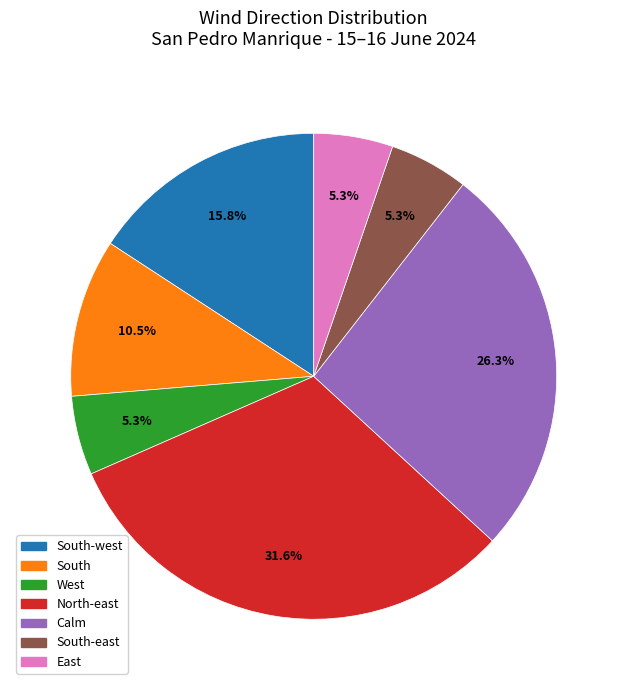

Count the number of slices in the pie.

7